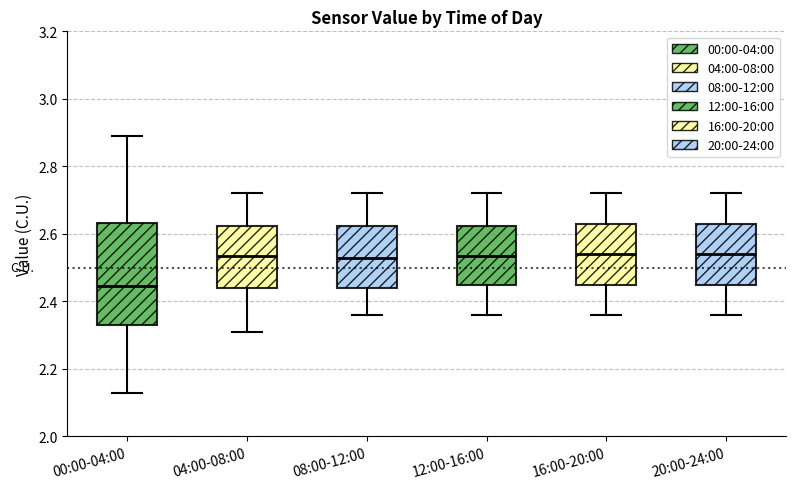

Comparing the boxes themselves (not the whiskers), which one is the tallest?

00:00-04:00